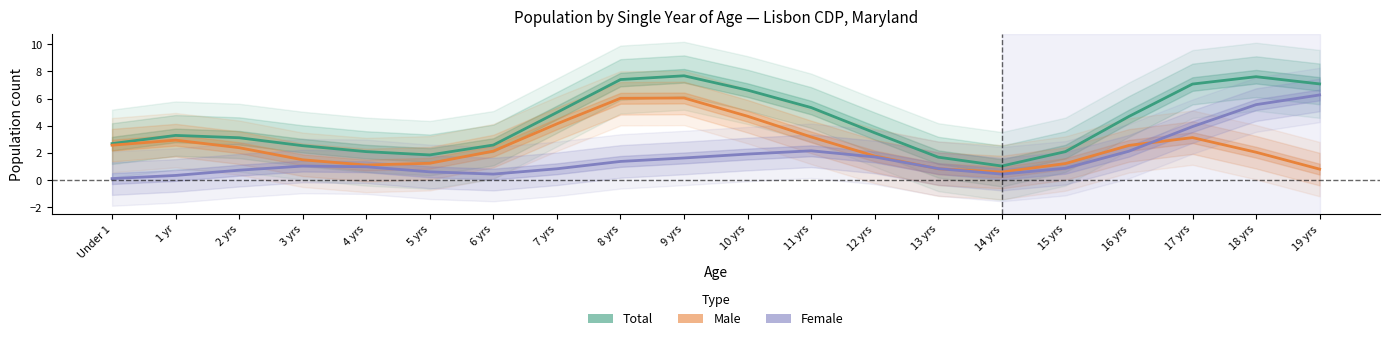

Between 7 yrs and 16 yrs, which series saw the biggest shift?

Male